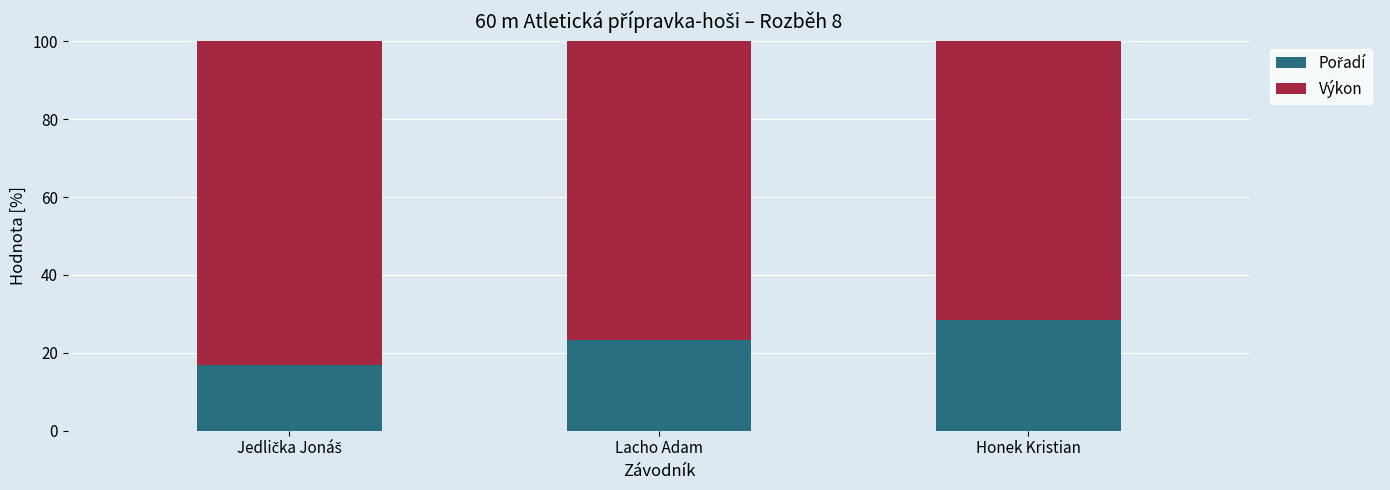

What is the total value across all series at Lacho Adam?

100.0